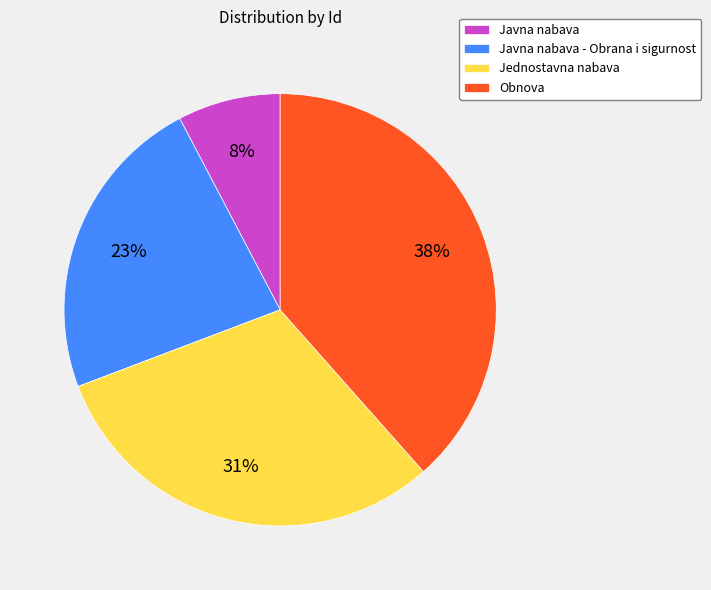

Which has a higher value, Javna nabava or Javna nabava - Obrana i sigurnost?

Javna nabava - Obrana i sigurnost